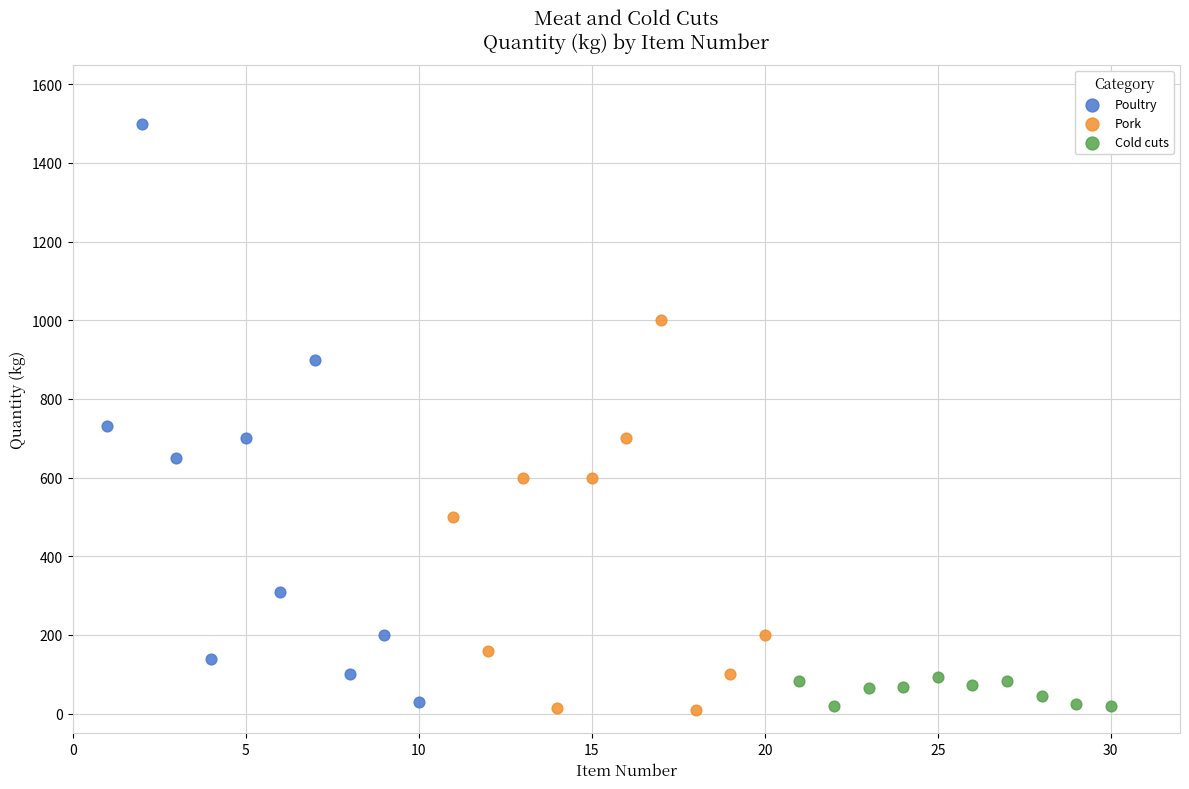

Which series has the largest Y range (max minus min)?

Poultry